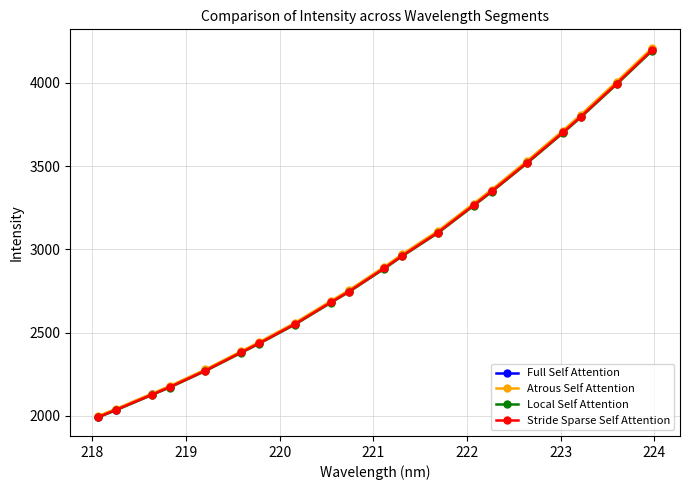

What is the difference between the second highest and minimum values in the Stride Sparse Self Attention series?

2002.3